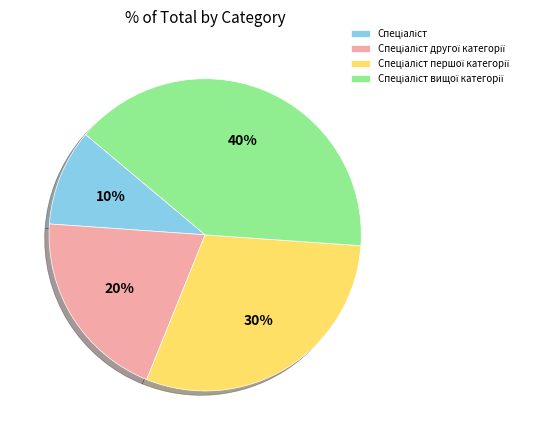

Is there a majority slice in this chart?

No